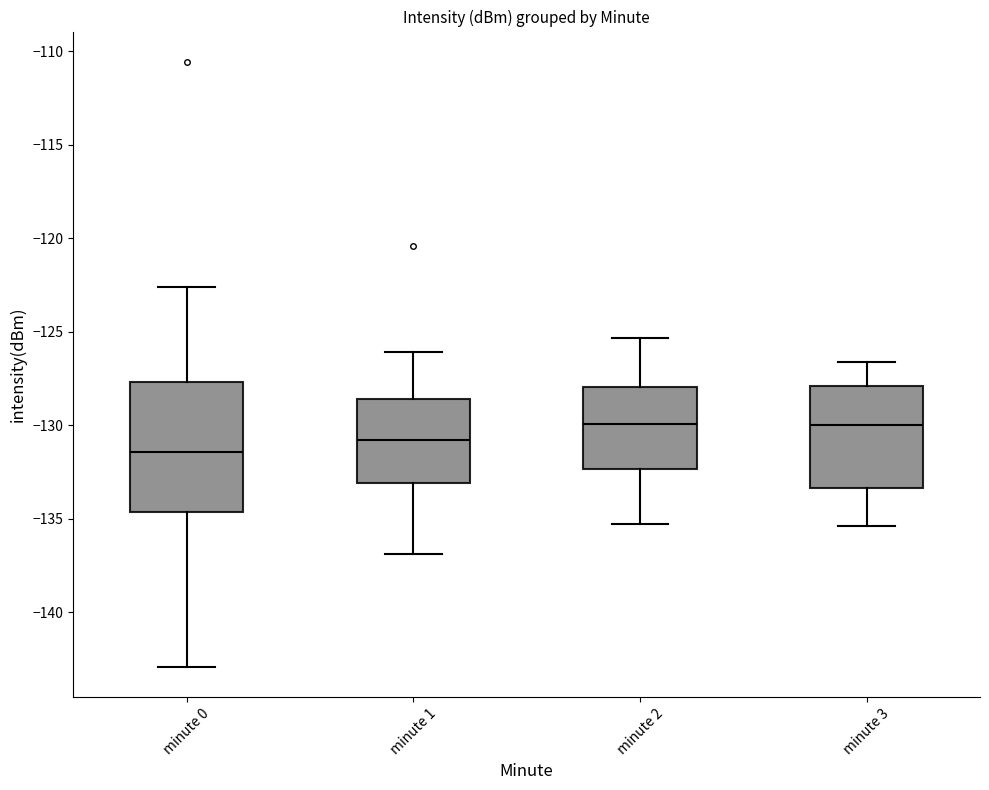

Reading left to right, read every box against the y-axis: the position of its median line, the range the box covers, and the ends of its whiskers. The values are not printed on the chart, so give them approximately, as read against the axis.

minute 0: median -131.5, box -134.5 to -127.5, whiskers -143.0 to -122.5
minute 1: median -131.0, box -133.0 to -128.5, whiskers -137.0 to -126.0
minute 2: median -130.0, box -132.5 to -128.0, whiskers -135.5 to -125.5
minute 3: median -130.0, box -133.5 to -128.0, whiskers -135.5 to -126.5